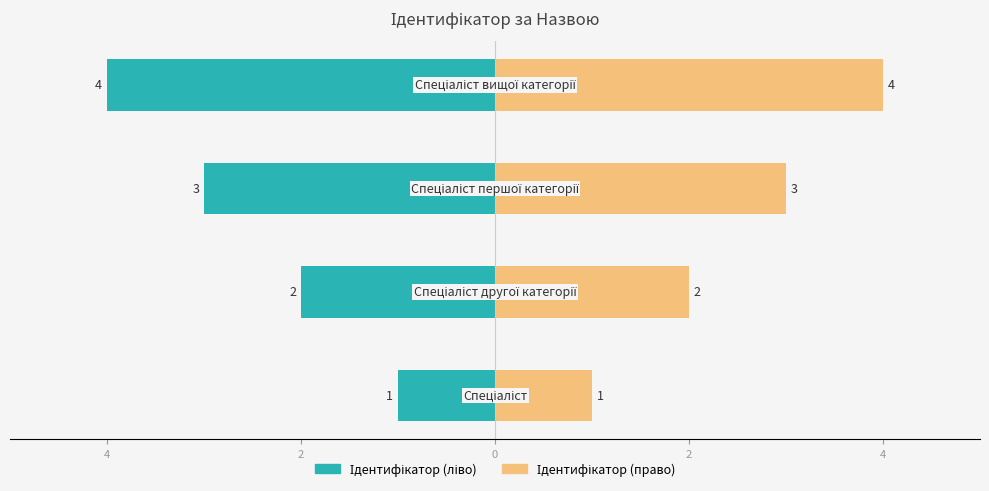

How many bars are there in each group?

2